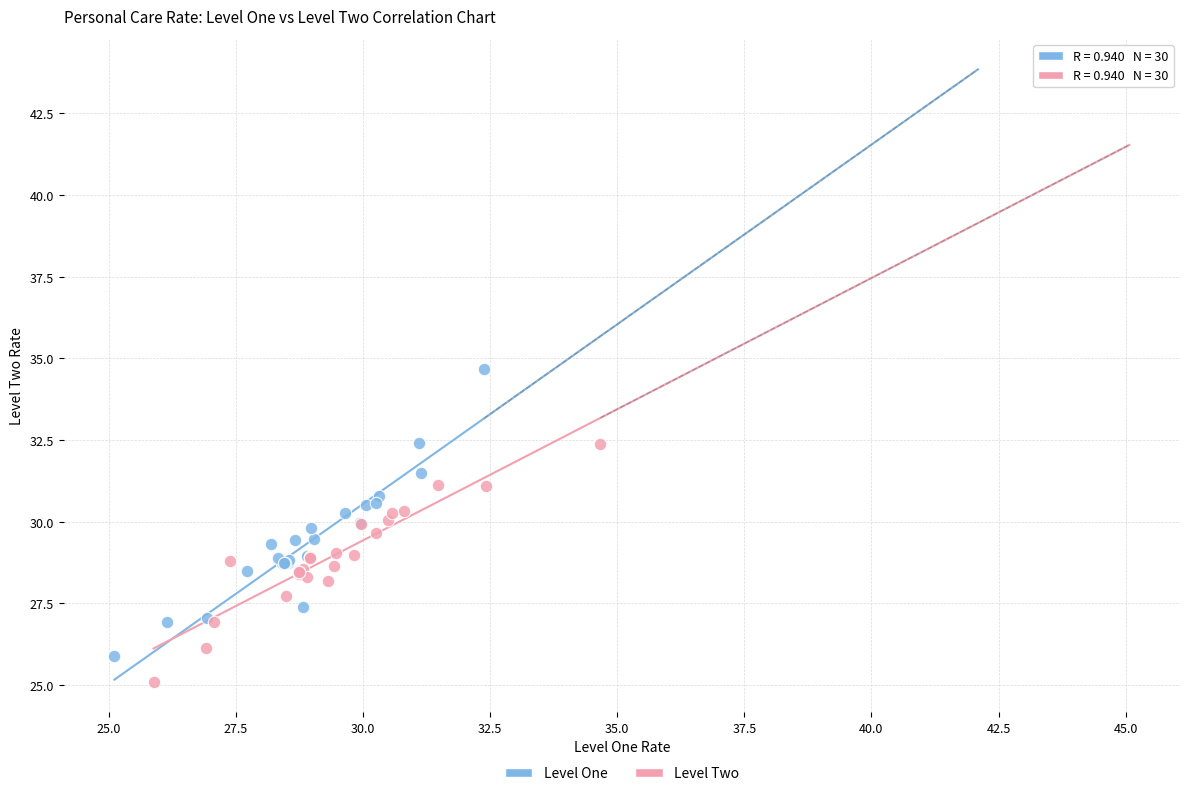

Which series has the largest Y range (max minus min)?

Level One